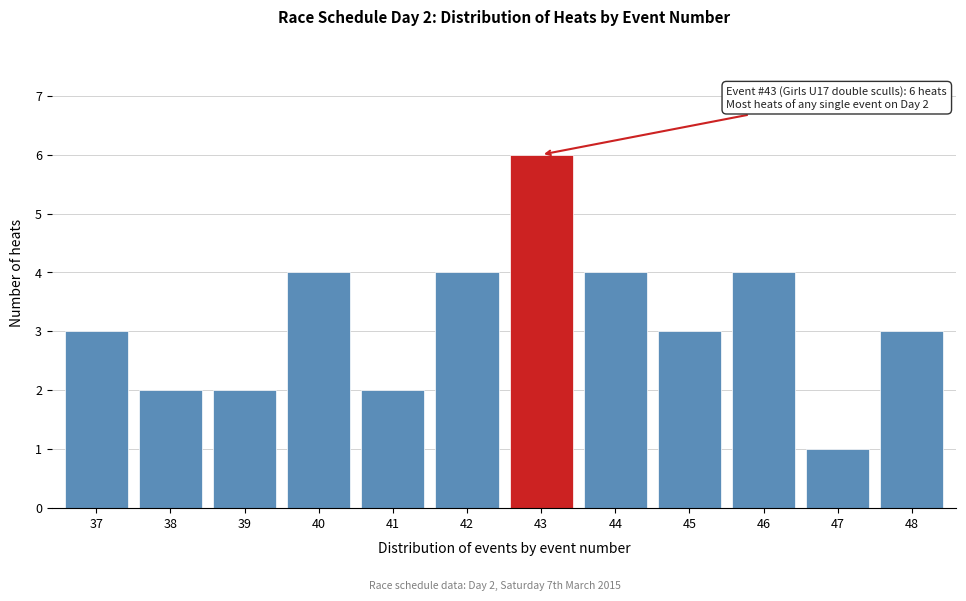

Reading left to right, what are all the values shown in this chart?

37=3	38=2	39=2	40=4	41=2	42=4	43=6	44=4	45=3	46=4	47=1	48=3